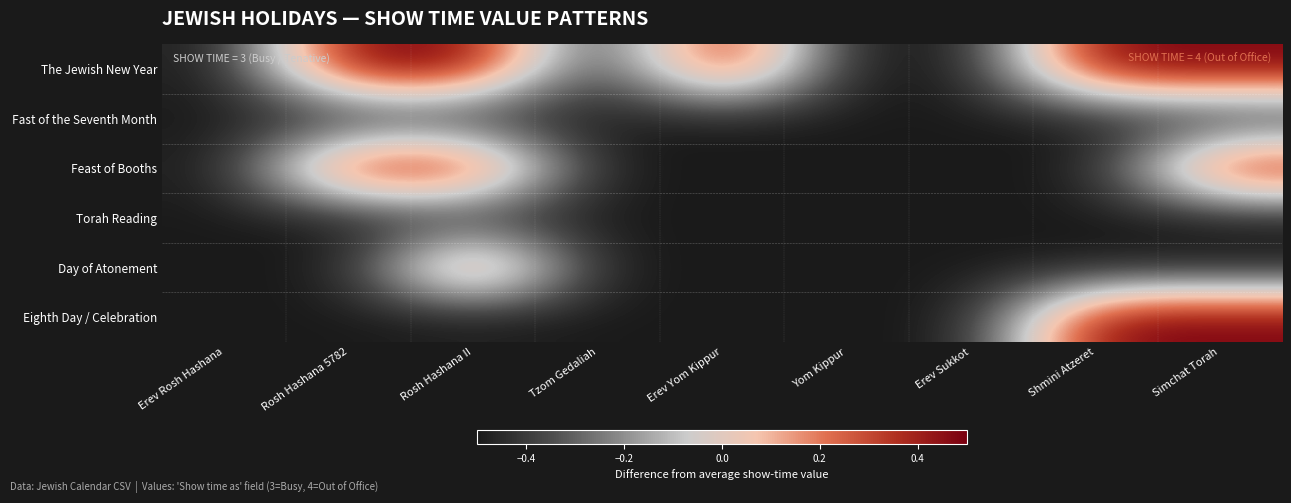

What is the total value across all series at Shmini Atzeret?

-1.0